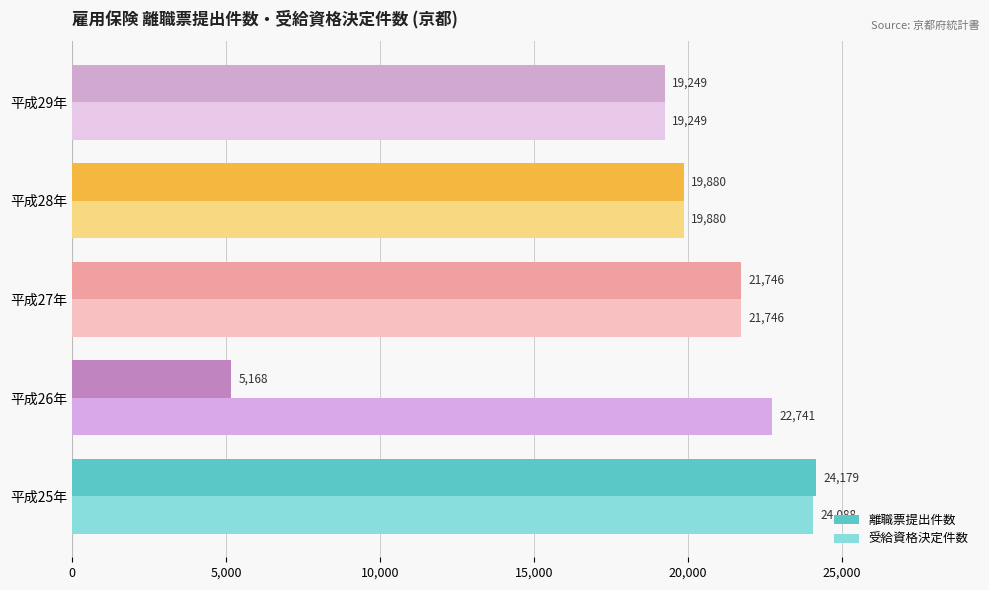

The value of 離職票提出件数 at 平成28年 is 19880. True or false?

True